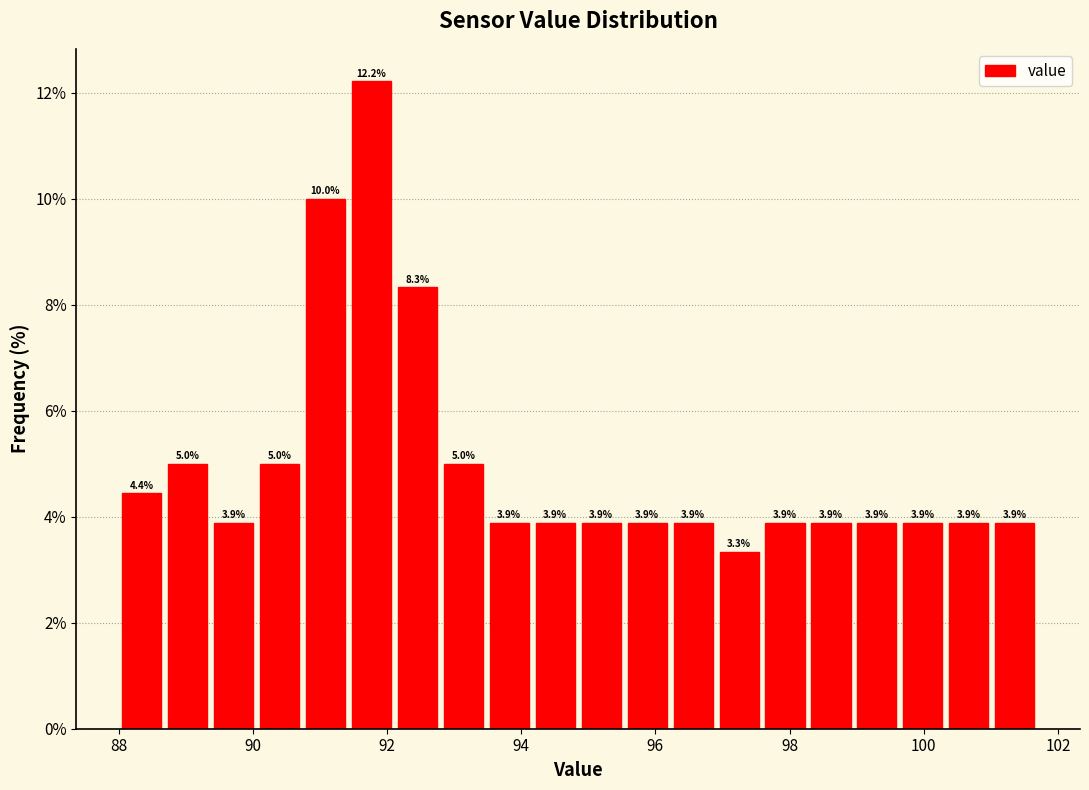

Read against the x-axis, roughly where is the centre of the tallest bar?

91.8